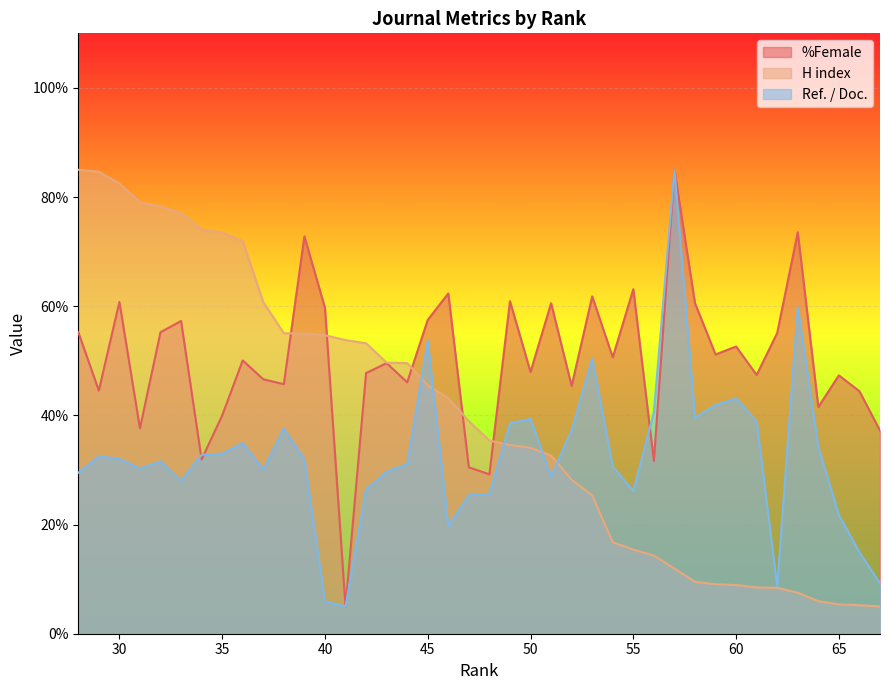

Which series has the largest total across all categories?

%Female